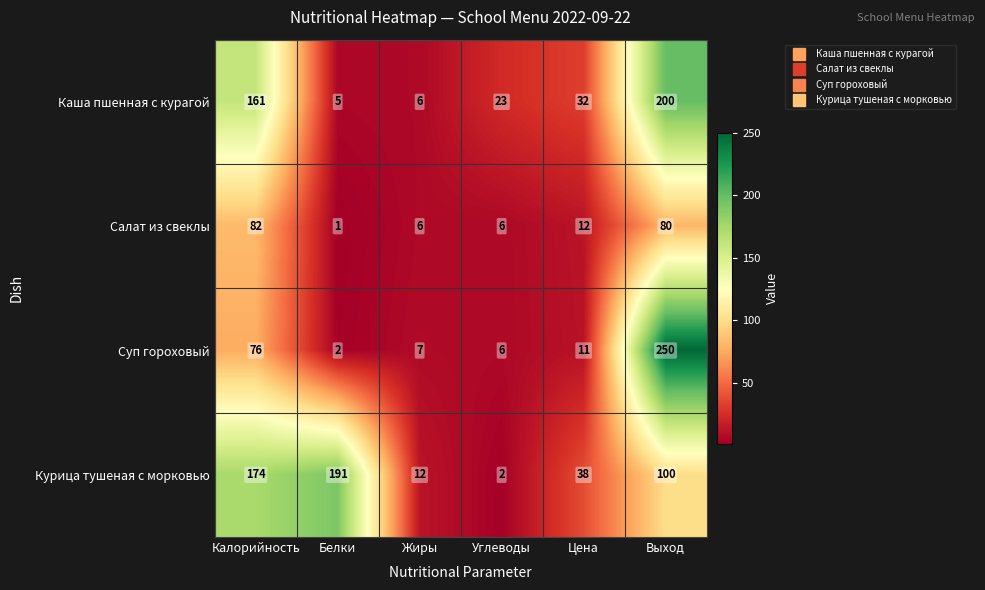

What is the average value of the Суп гороховый series?

59